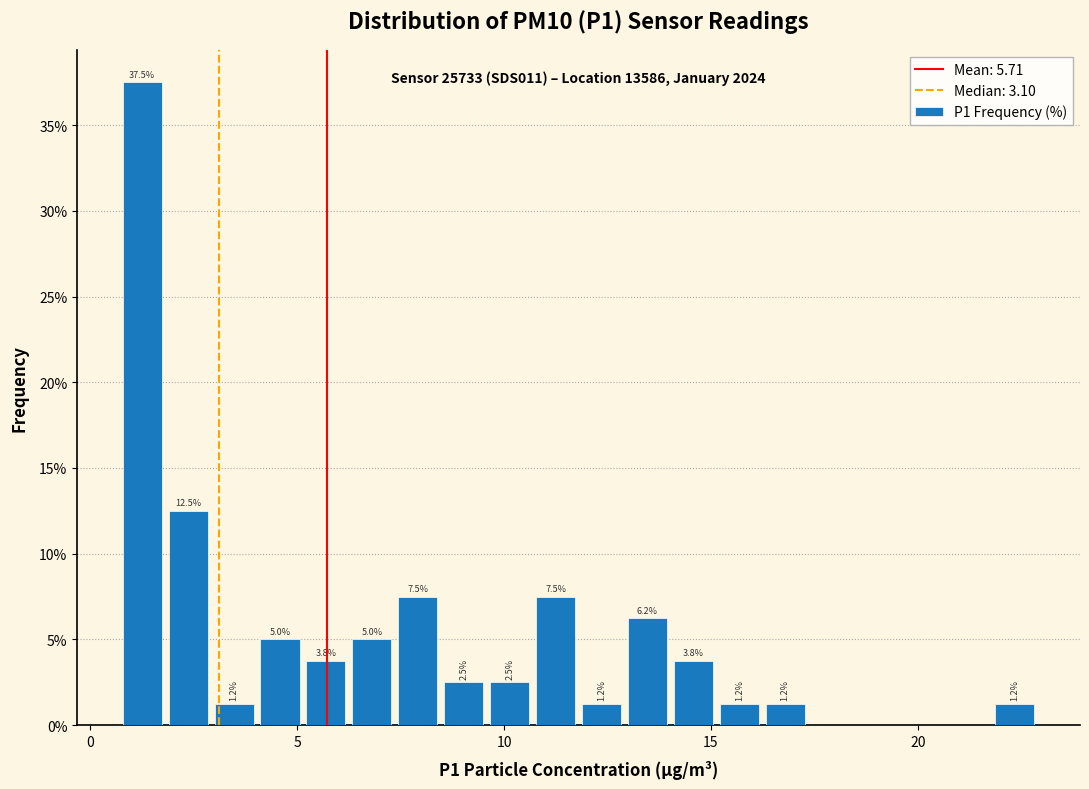

Read against the x-axis, roughly where is the centre of the tallest bar?

1.5